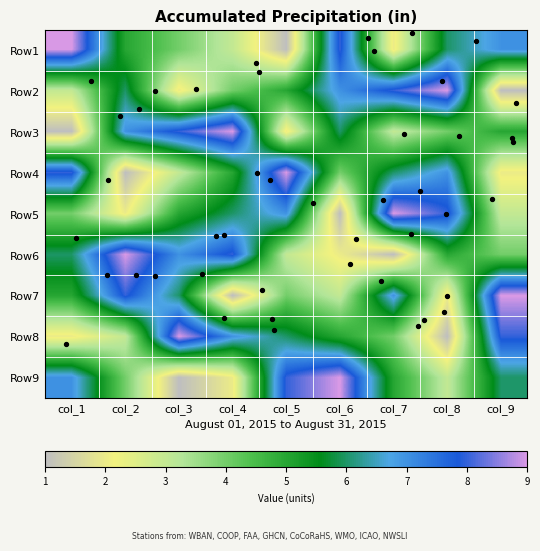

Is it true that Row6 equals 1 at col_6?

False